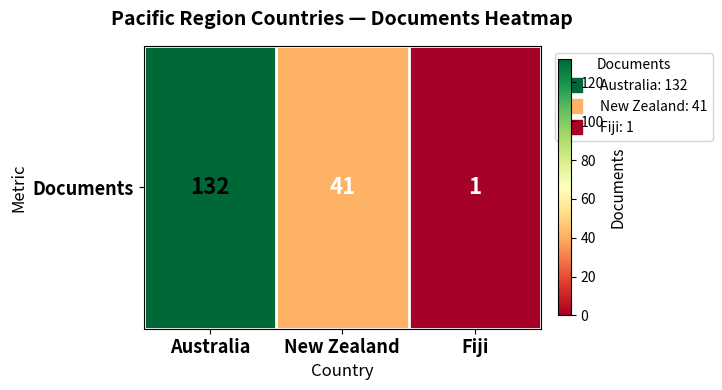

Count the number of data series in this chart.

1